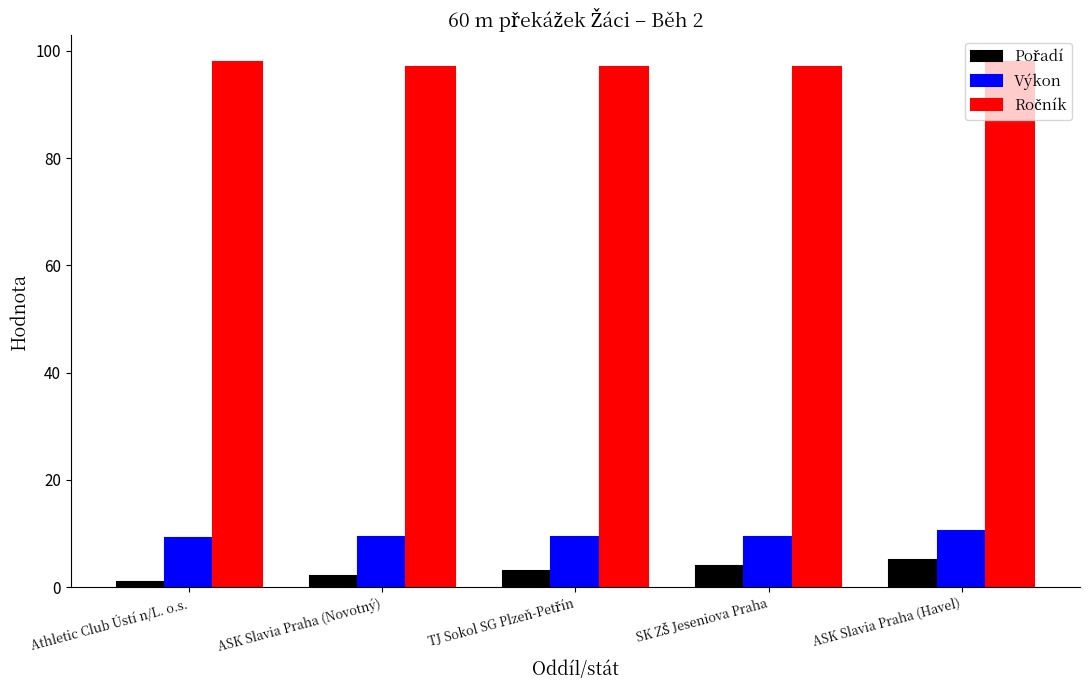

At how many categories does at least one series exceed 36?

5